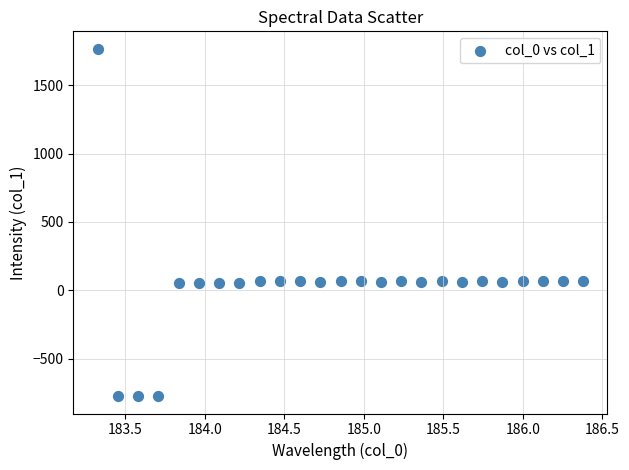

What is the range of Y values (max minus min)?

2542.4